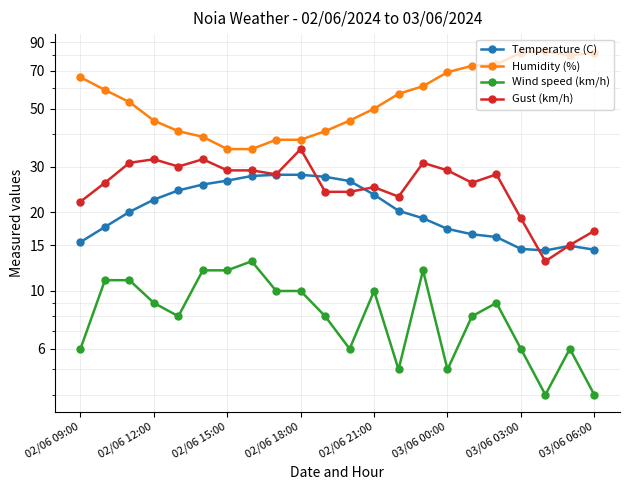

Which series has the largest total across all categories?

Humidity (%)